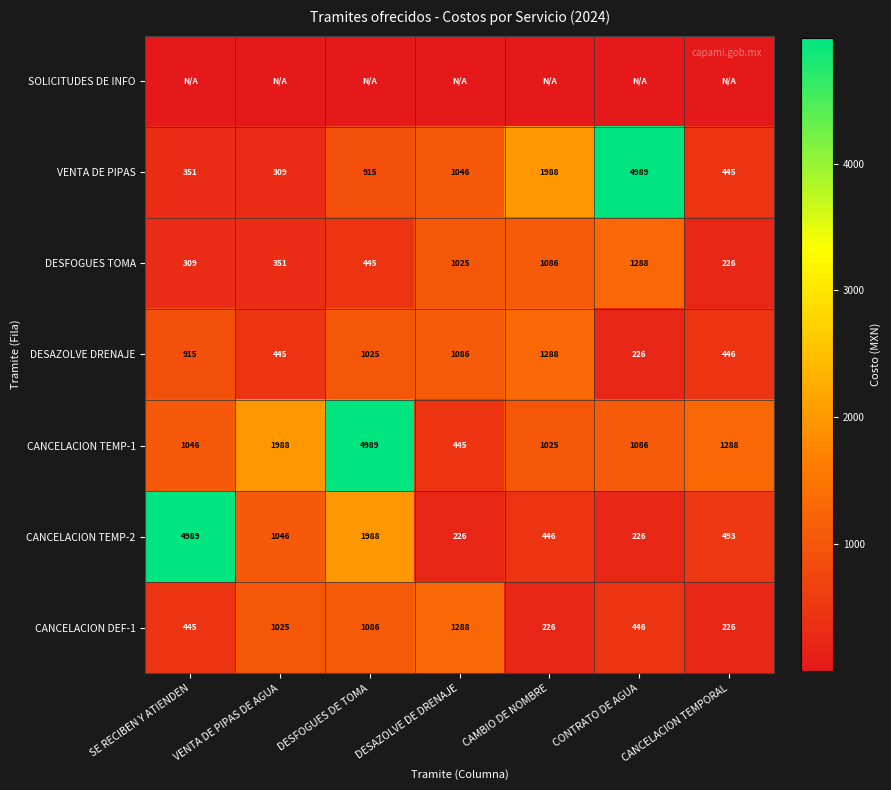

What is the greatest value displayed?

4988.8